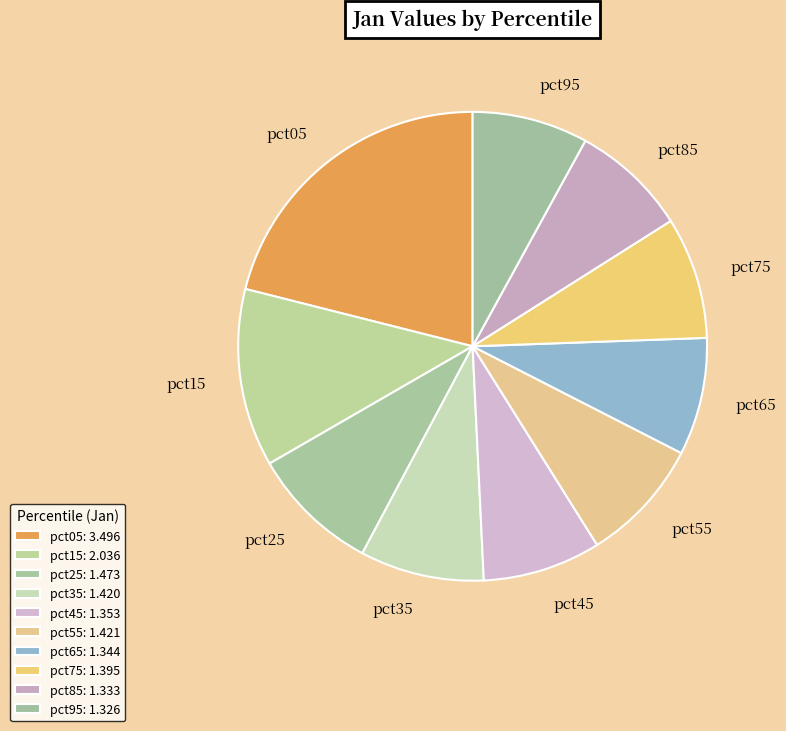

Is there any slice that represents more than half of the pie?

No